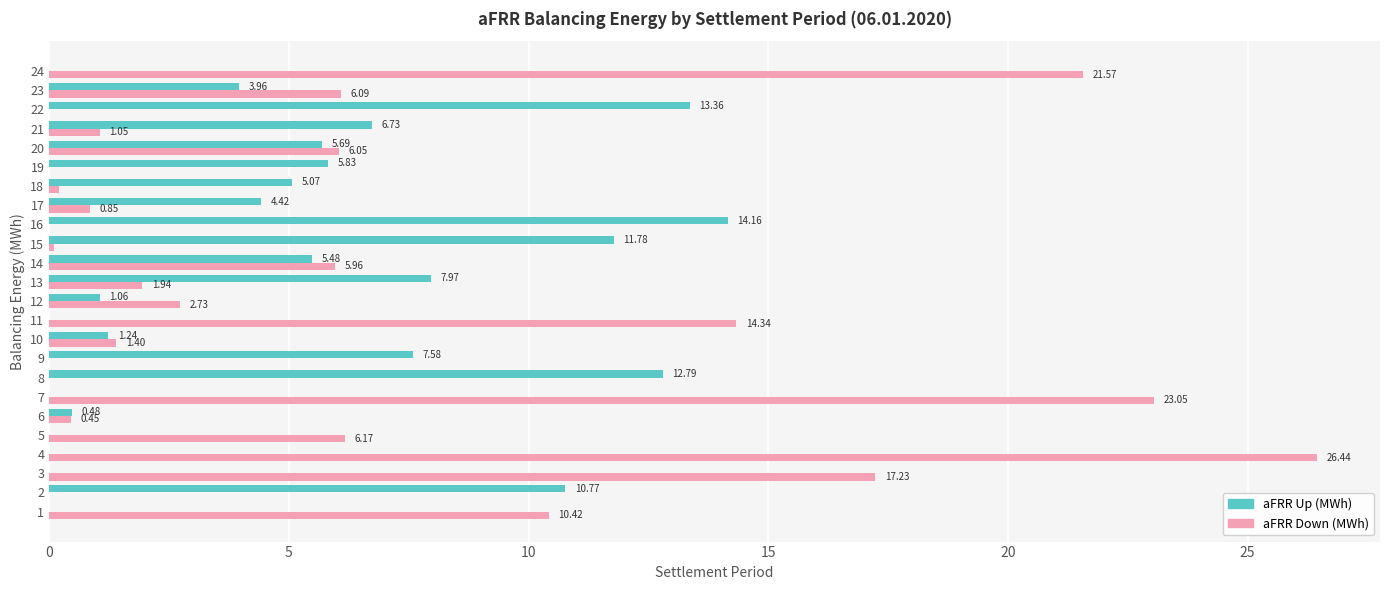

The aFRR Up (MWh) series shows 2.9 at 8. True or false?

False